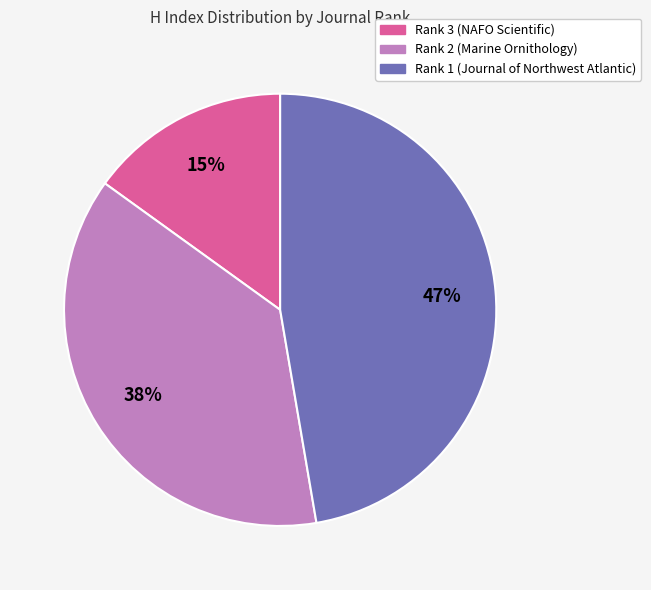

To the nearest percent, what is the difference between the Rank 2 (Marine Ornithology) and Rank 3 (NAFO Scientific) slice percentages?

23%